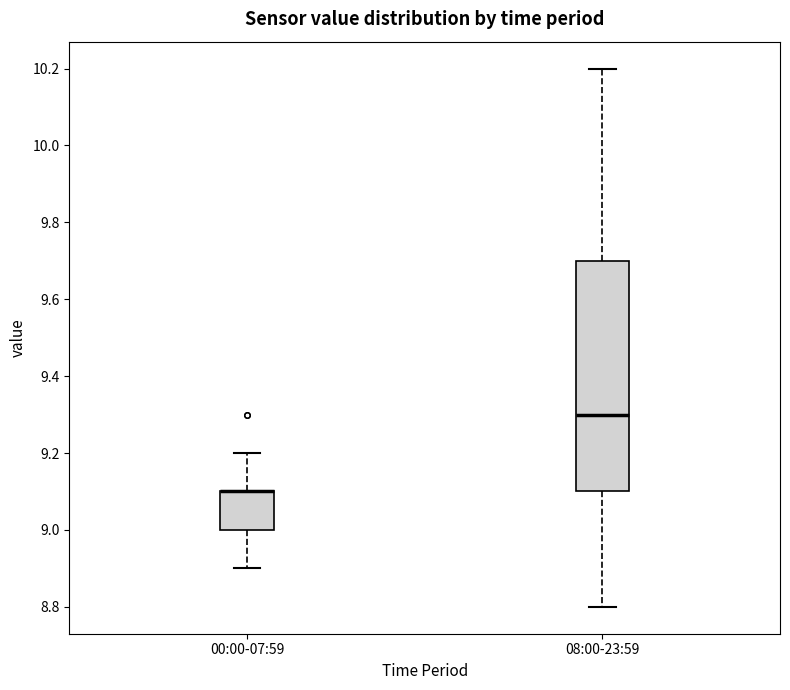

Which box is the tallest, from its lower edge to its upper edge?

08:00-23:59